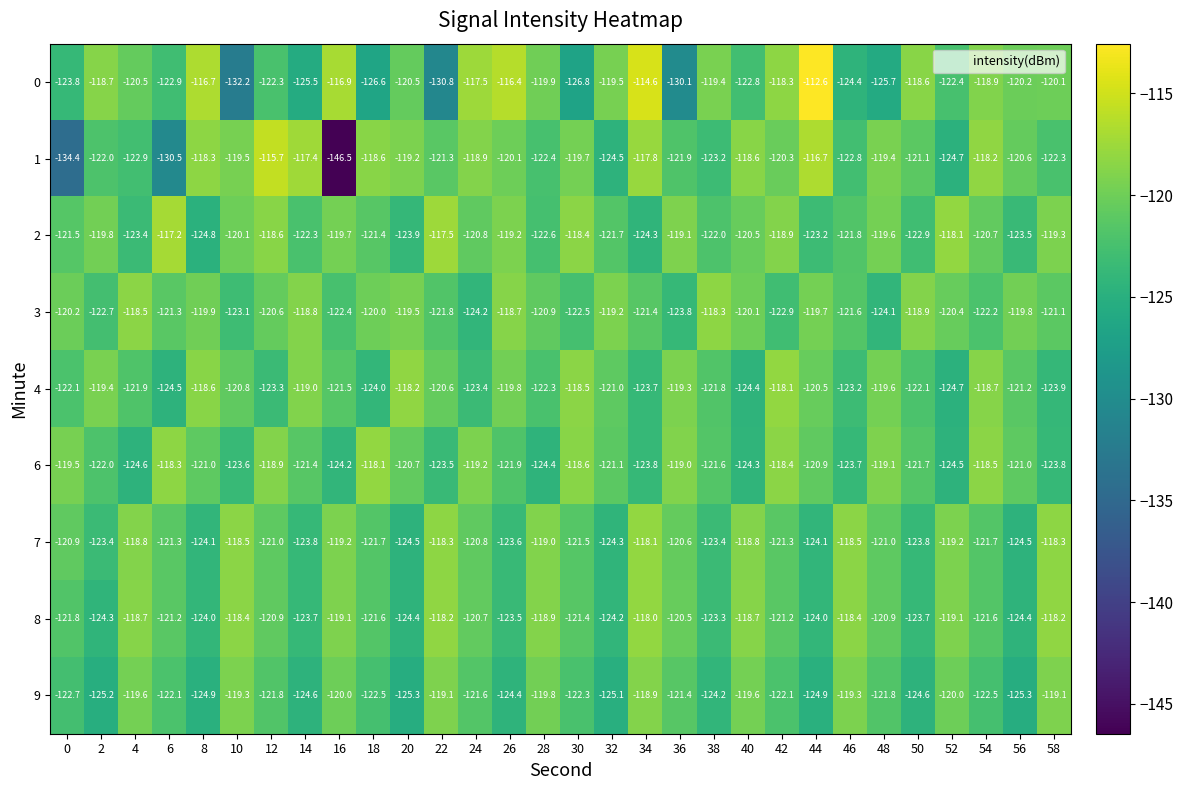

Which series has the largest range (max minus min)?

1